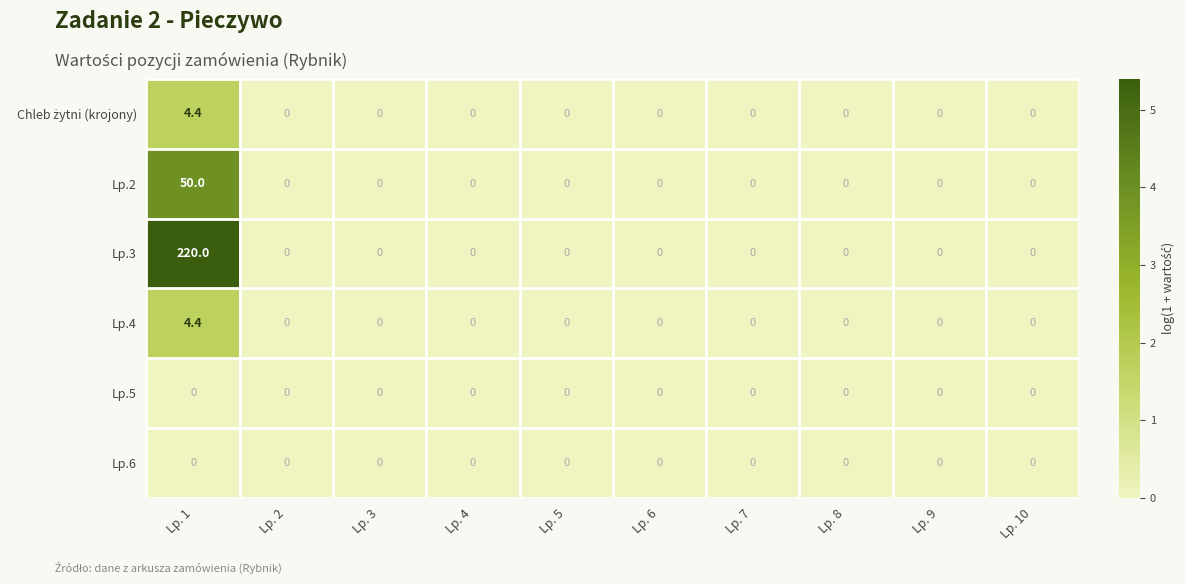

What is the greatest value displayed?

220.0